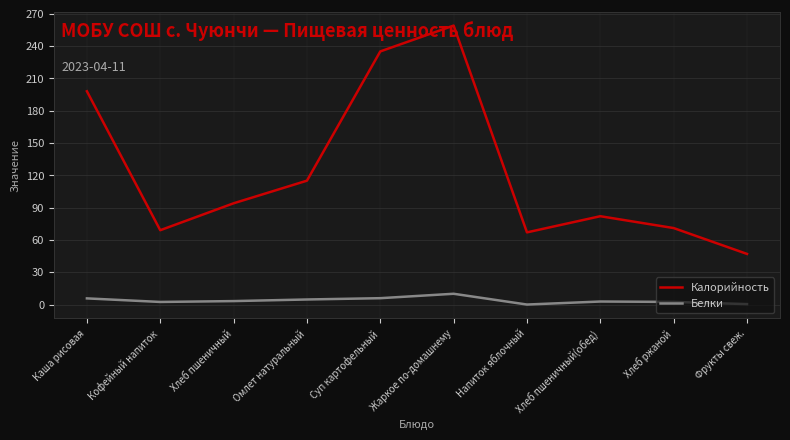

What position from the left is Жаркое по-домашнему?

6